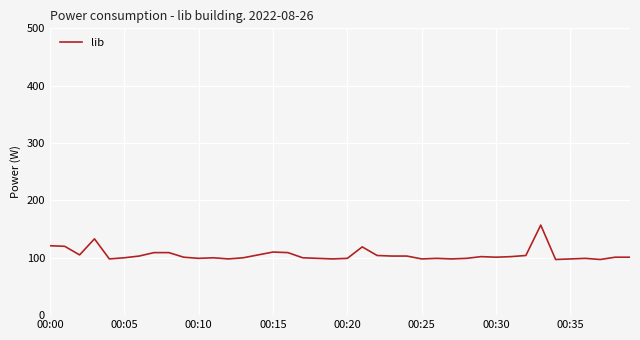

What is the greatest value displayed?

157